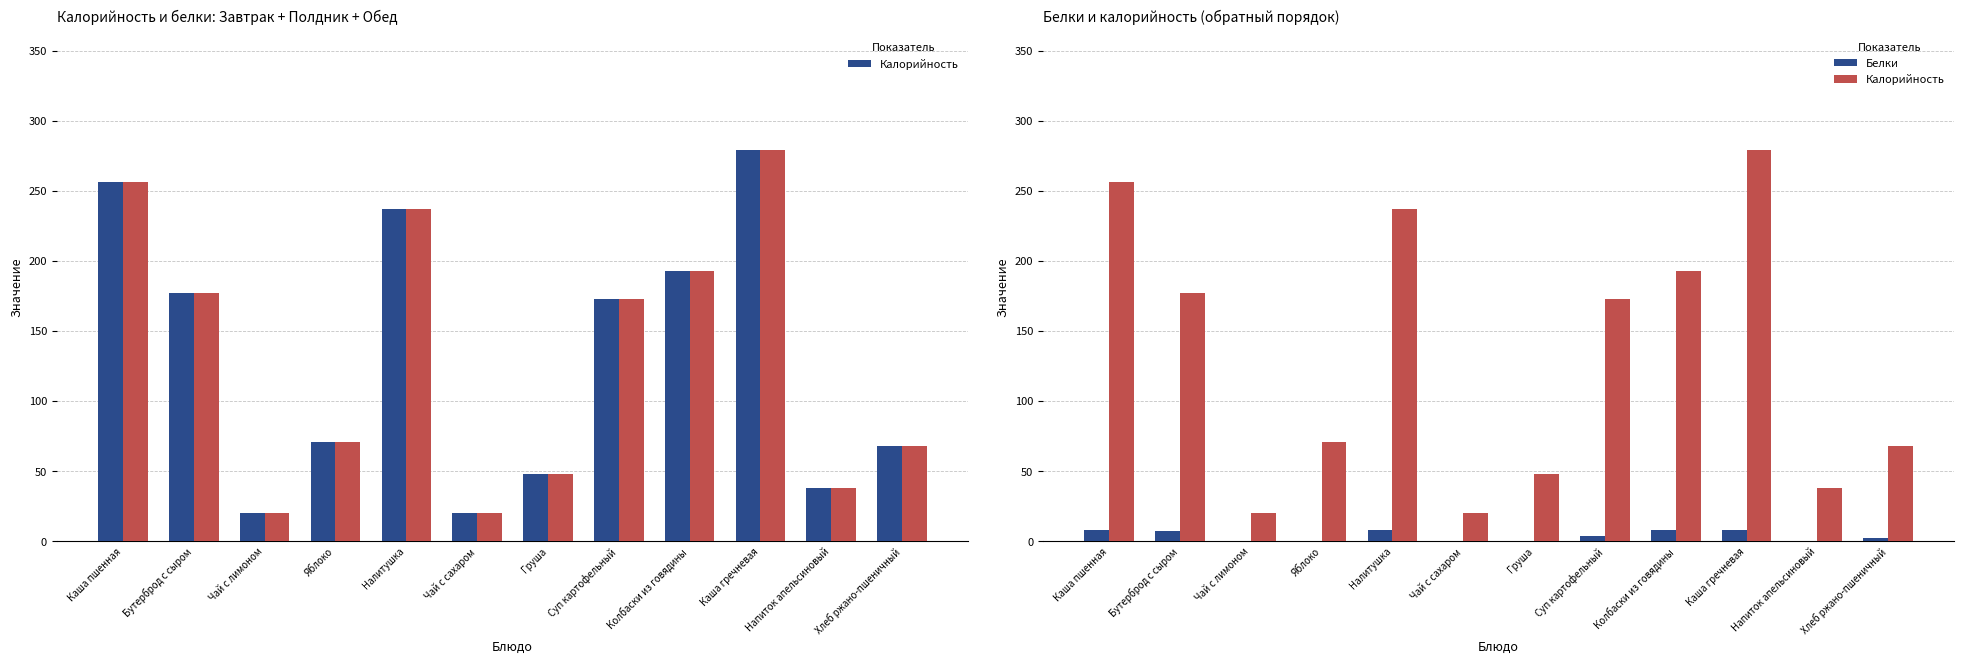

What is the approximate value of Белки at Колбаски из говядины?

8